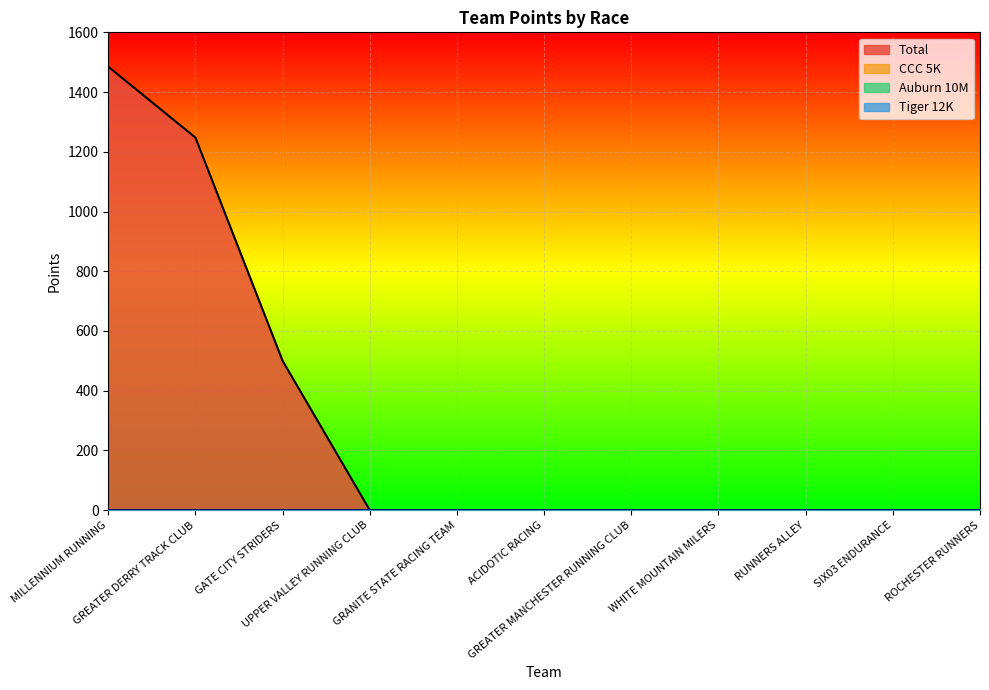

Which series has the largest total across all categories?

Total